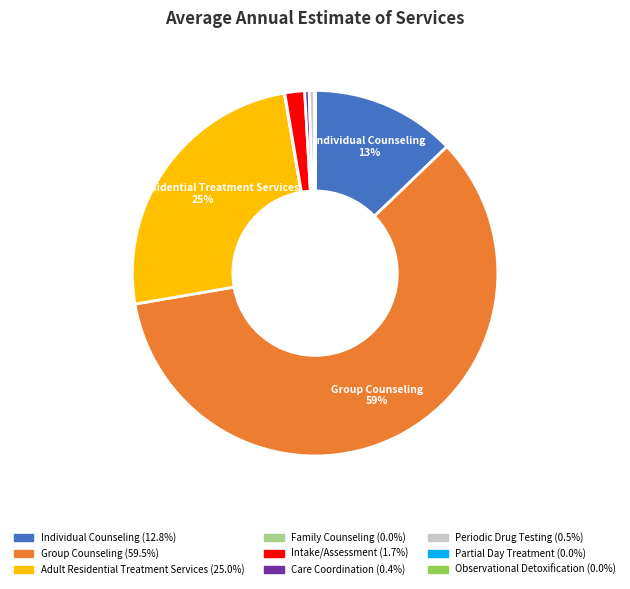

To the nearest percent, what is the average slice percentage?

11%